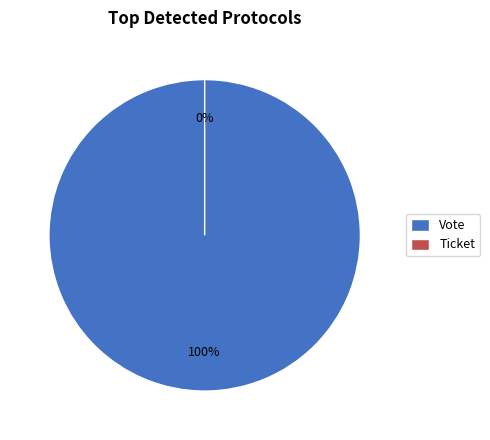

Rank the categories by value from highest to lowest.

Vote, Ticket